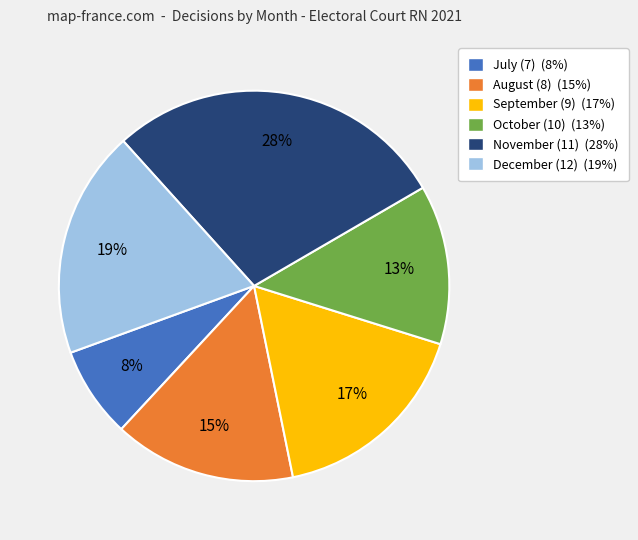

Is there a majority slice in this chart?

No